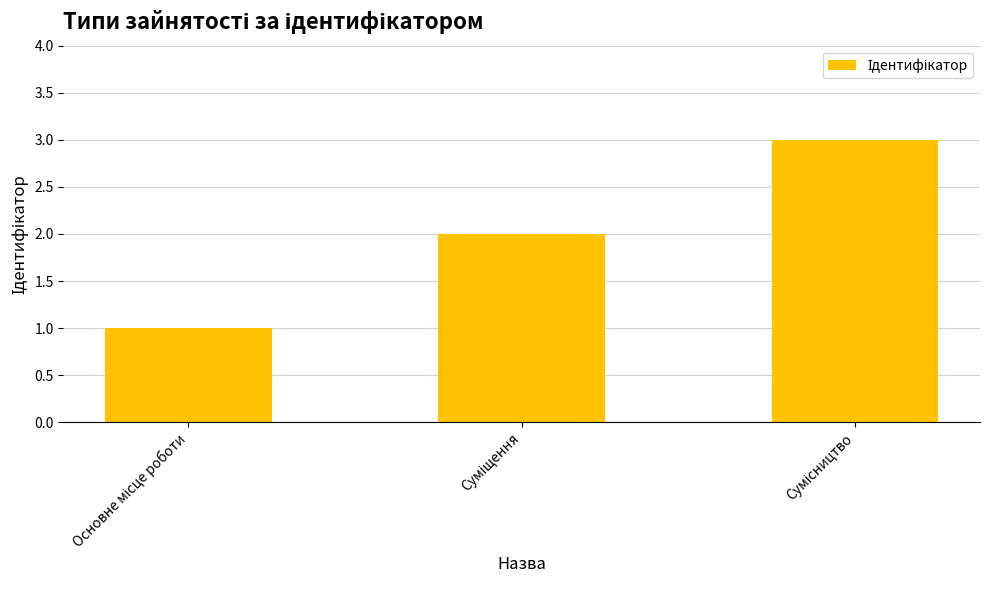

What is the greatest value displayed?

3